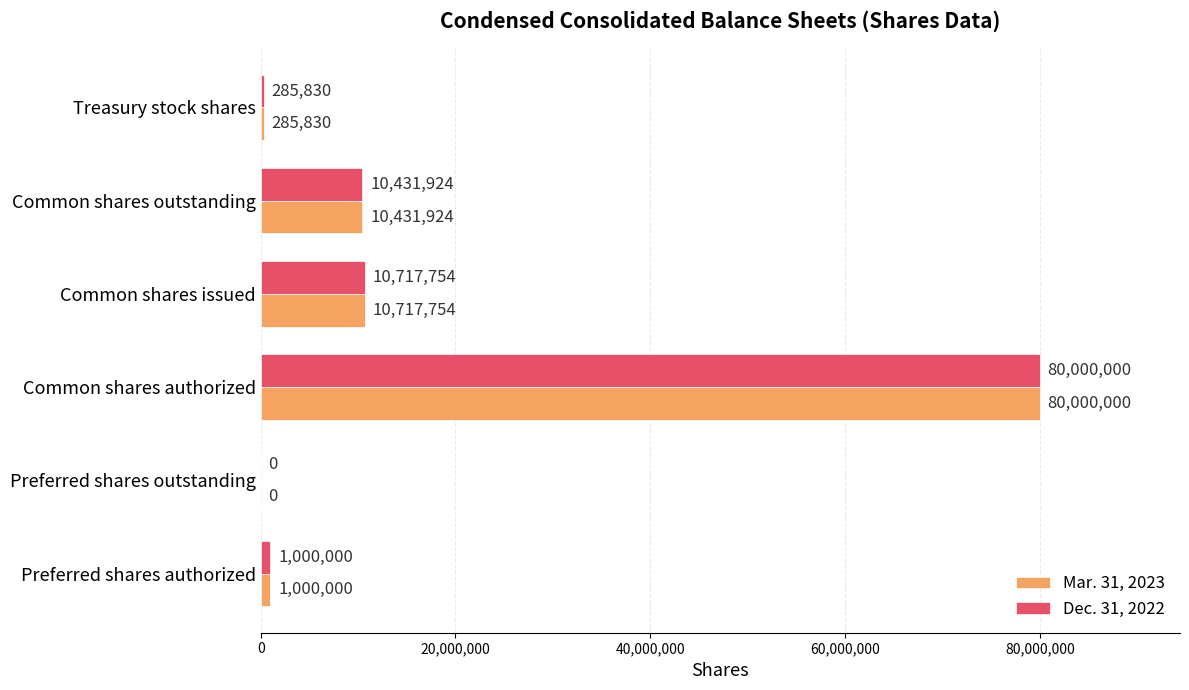

What is the sum of all Dec. 31, 2022 values?

102435508